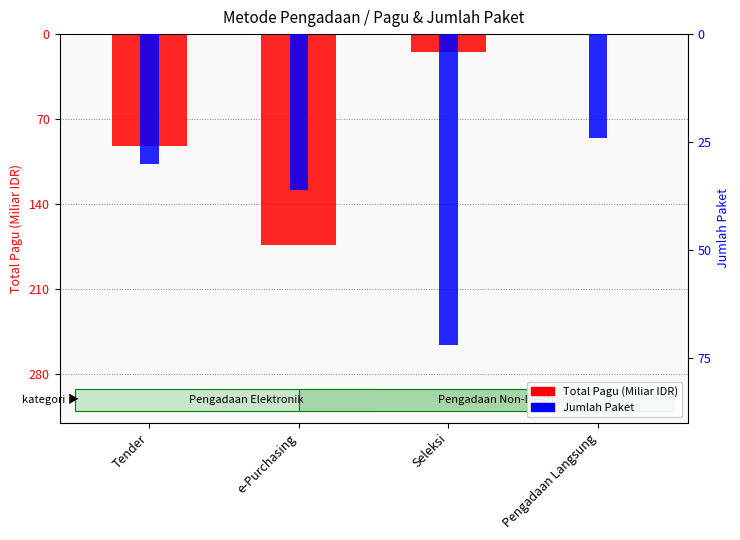

Reading right to left, what are all the values shown in this chart?

Total Pagu (Miliar IDR): Pengadaan Langsung=-0.0	Seleksi=-15.0	e-Purchasing=-173.3	Tender=-92.0
Jumlah Paket: Pengadaan Langsung=-24.0	Seleksi=-72.0	e-Purchasing=-36.0	Tender=-30.0